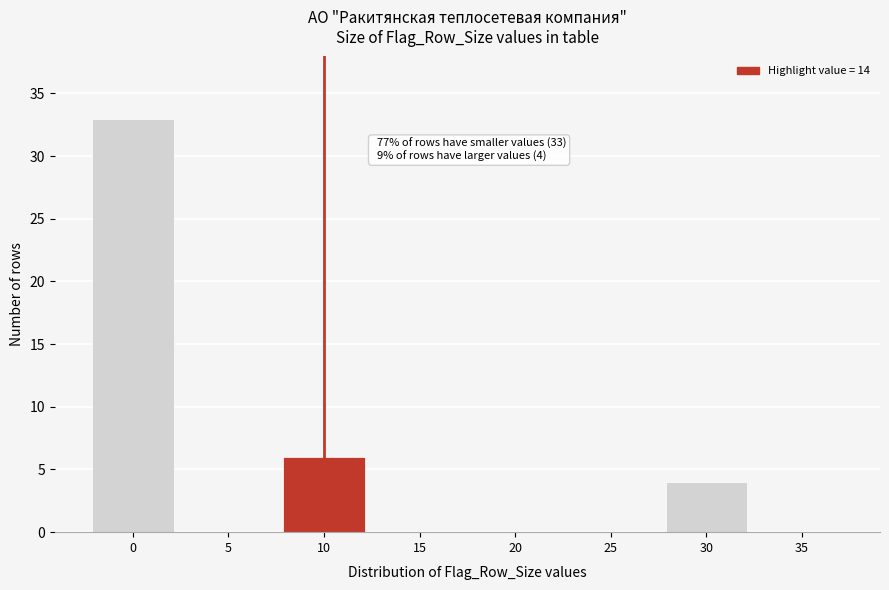

Reading left to right, what are all the values shown in this chart?

0=33	5=0	10=6	15=0	20=0	25=0	30=4	35=0